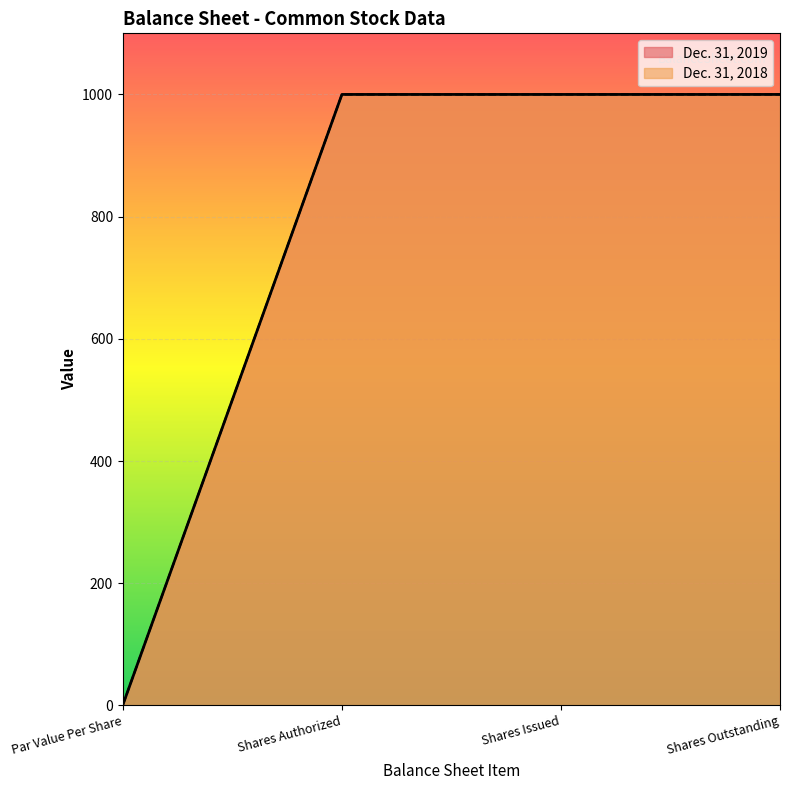

The value of Dec. 31, 2018 at Shares Authorized is 1346. True or false?

False